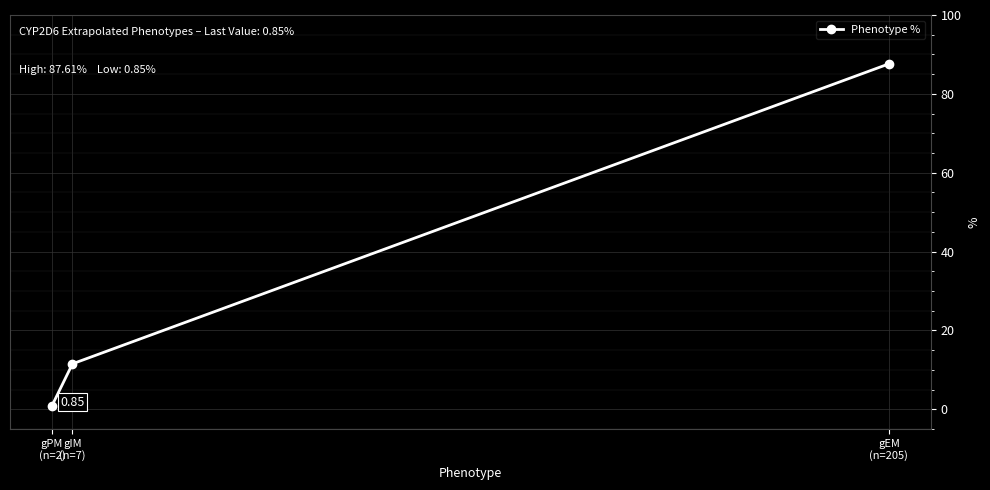

Where does the data first go above 11?

gIM
(n=7)